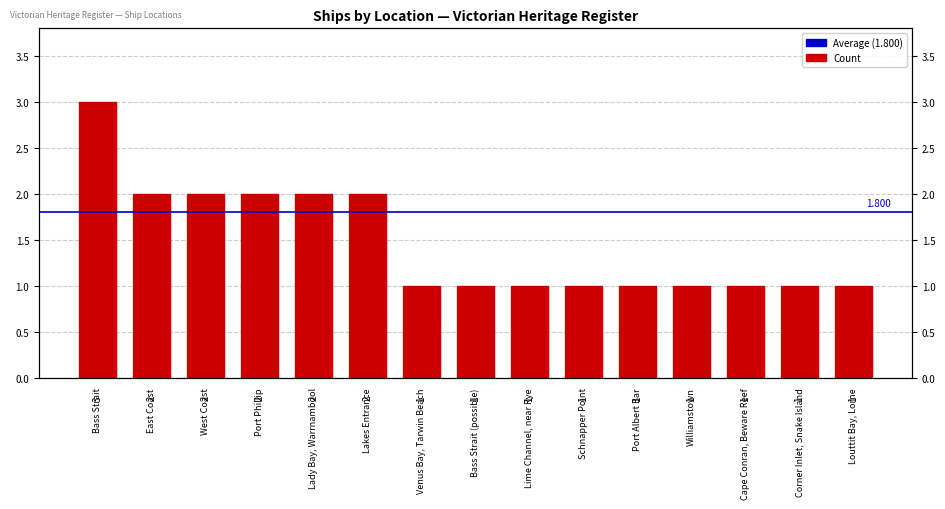

Approximately how many times larger is the value at Louttit Bay, Lorne compared to East Coast?

0.5